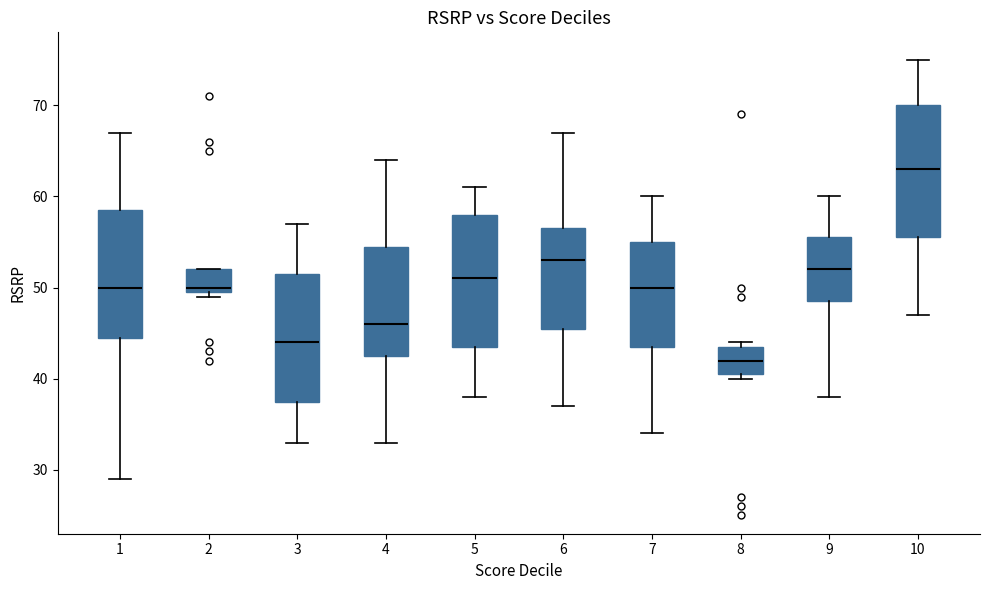

Which box has the highest median line?

10